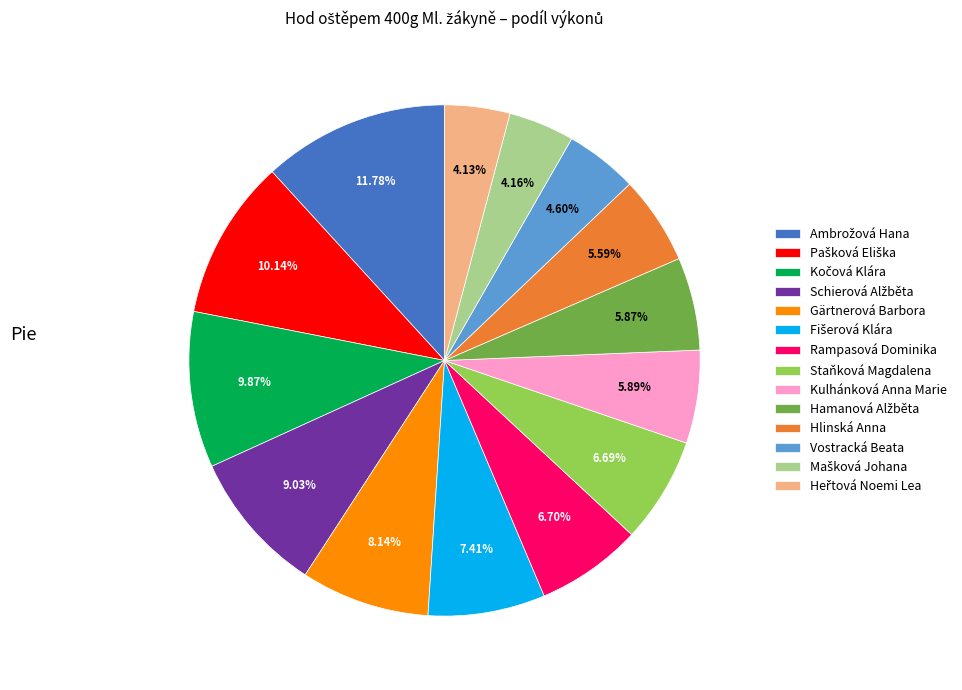

Does any single category account for the majority?

No